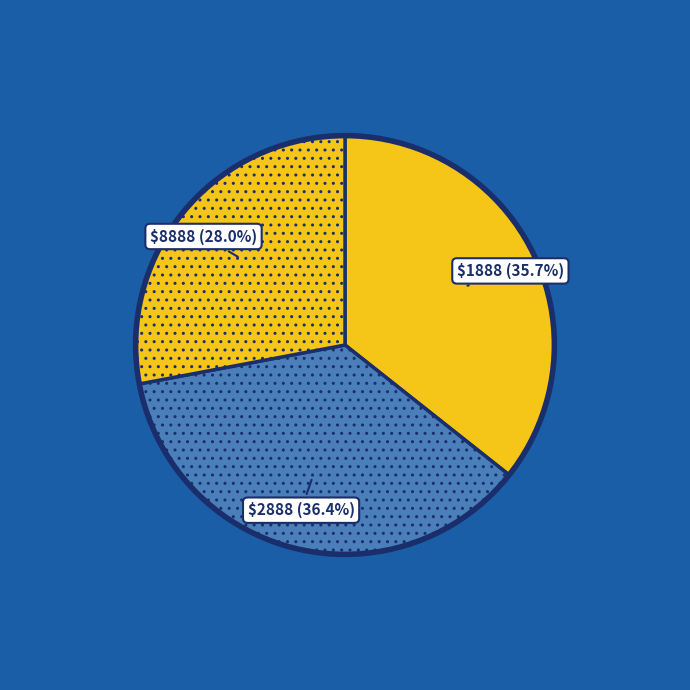

Is there a majority slice in this chart?

No